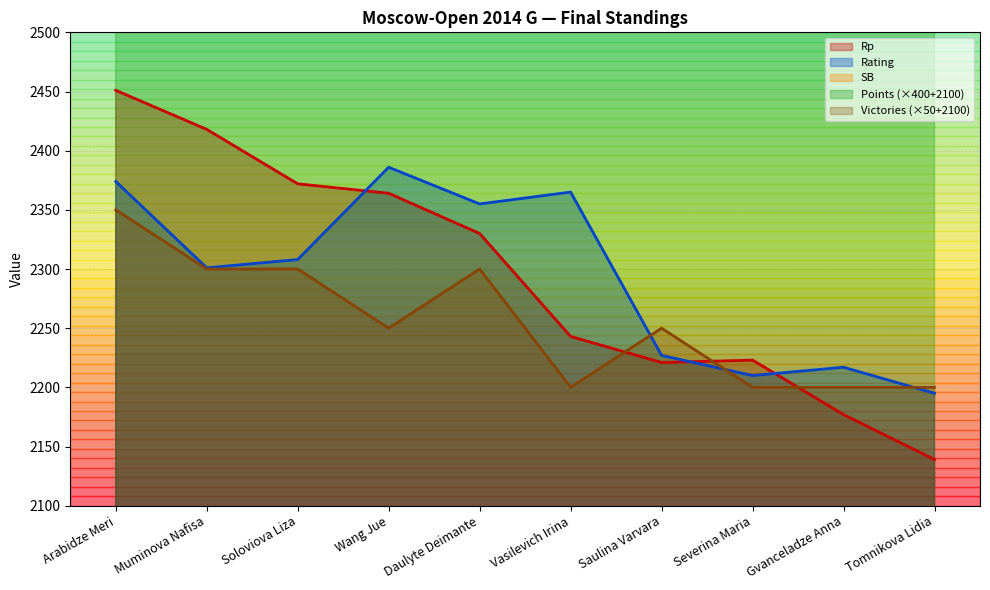

True or false: Points has more than 0 interior local peaks.

False